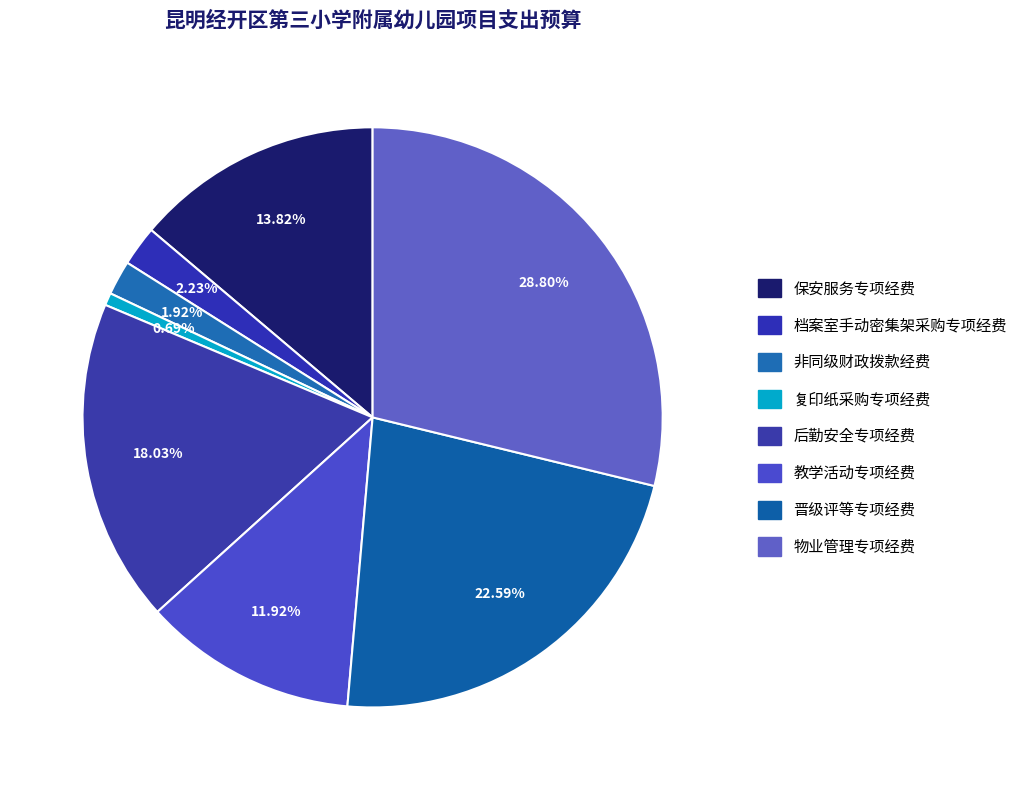

The 复印纸采购专项经费 slice represents 11% of the pie. True or false?

False